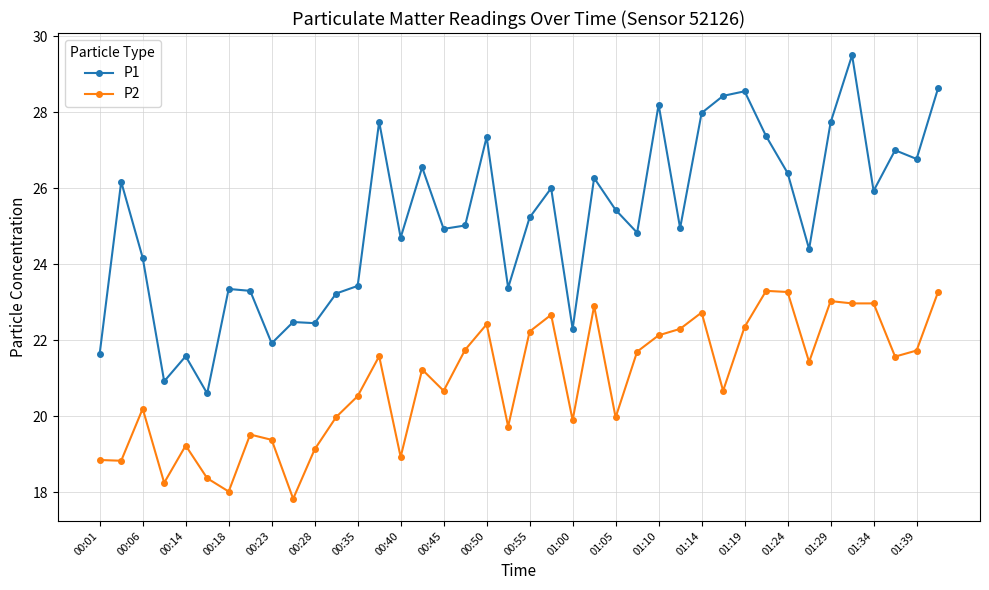

What is the value of the P2 point at the 18th from the left?

21.8